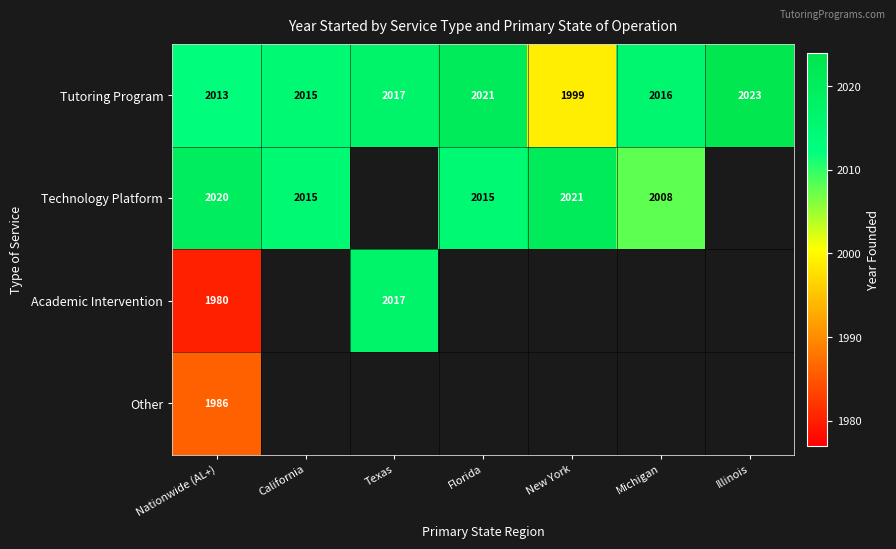

Which has a higher value, Michigan or Illinois?

Illinois